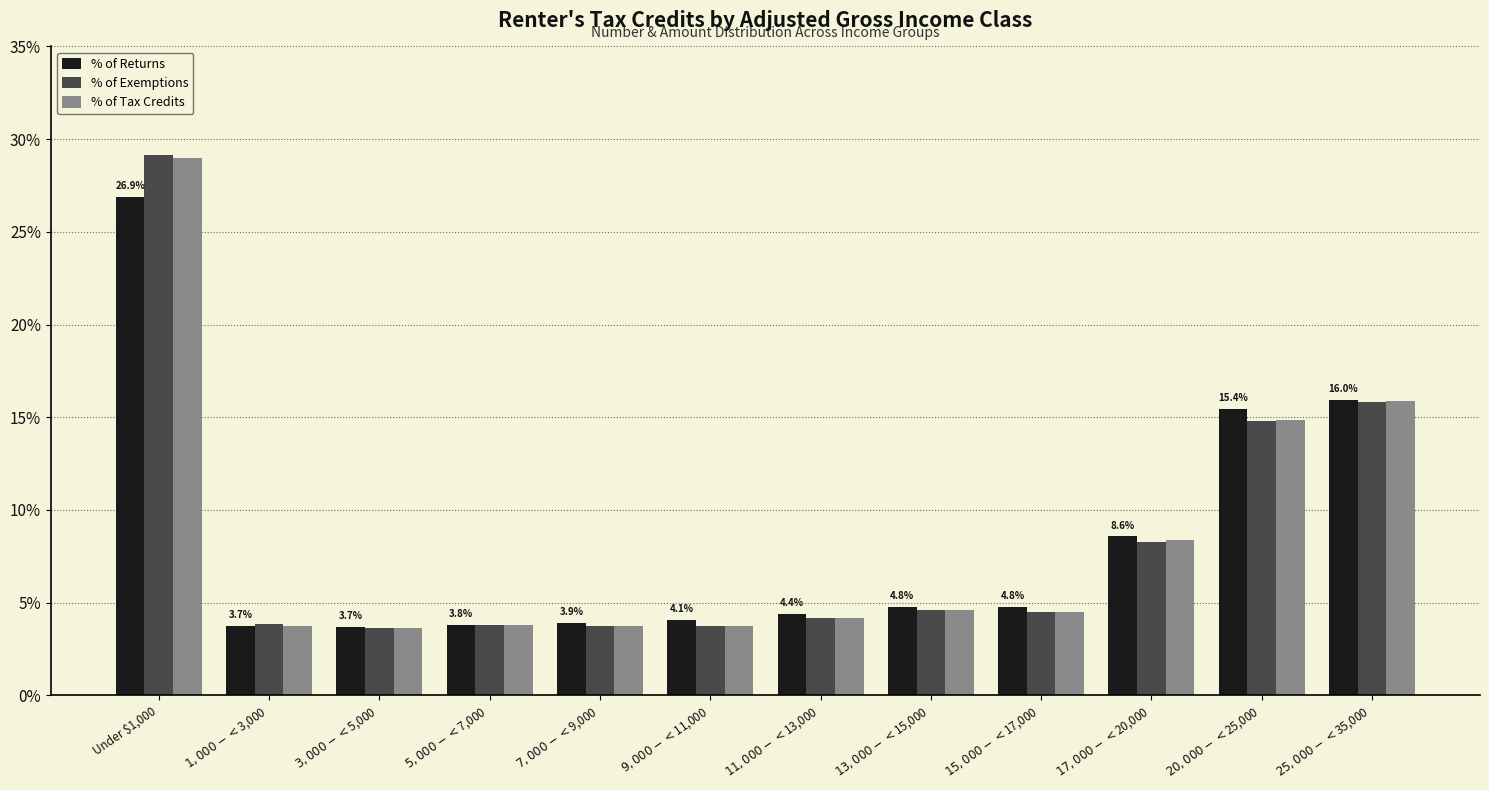

Between Under $1,000 and $5,000-<$7,000, which series saw the biggest shift?

% of Exemptions